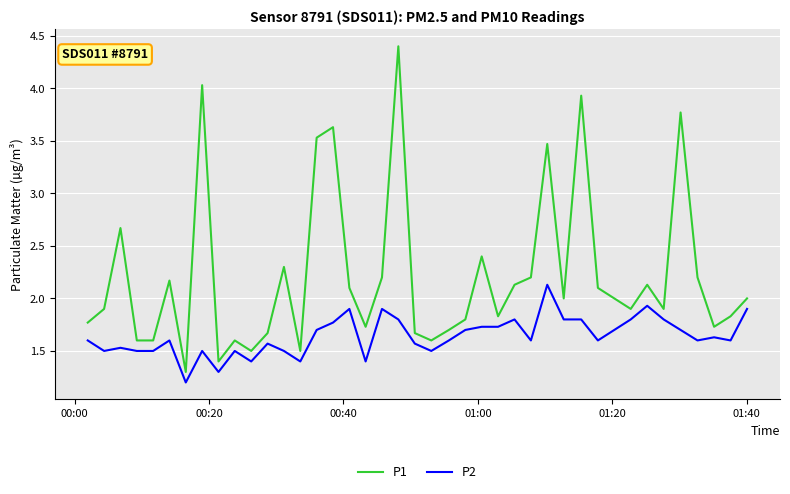

True or false: P1 and P2 intersect in this chart.

False